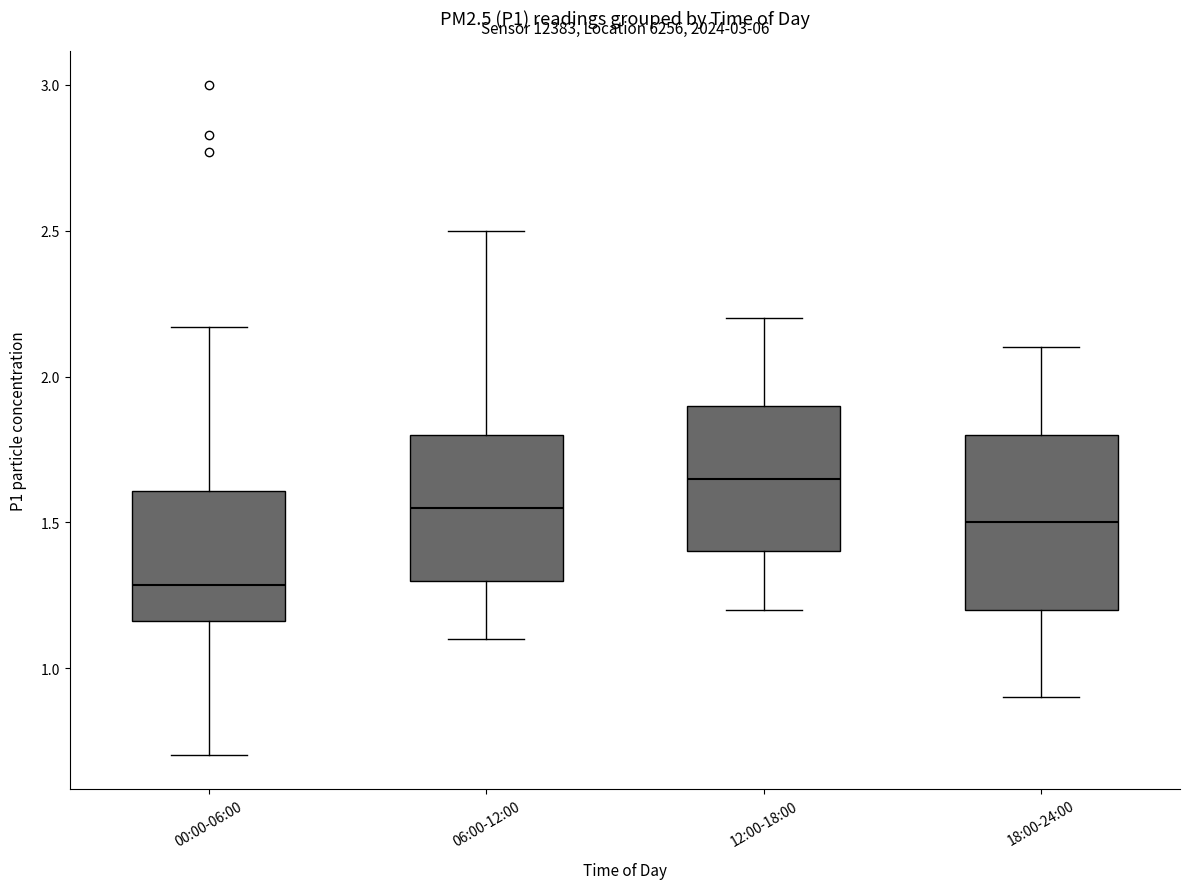

Where does the median line of the box for 00:00-06:00 sit on the y-axis? The values are not printed on the chart, so give them approximately, as read against the axis.

1.30